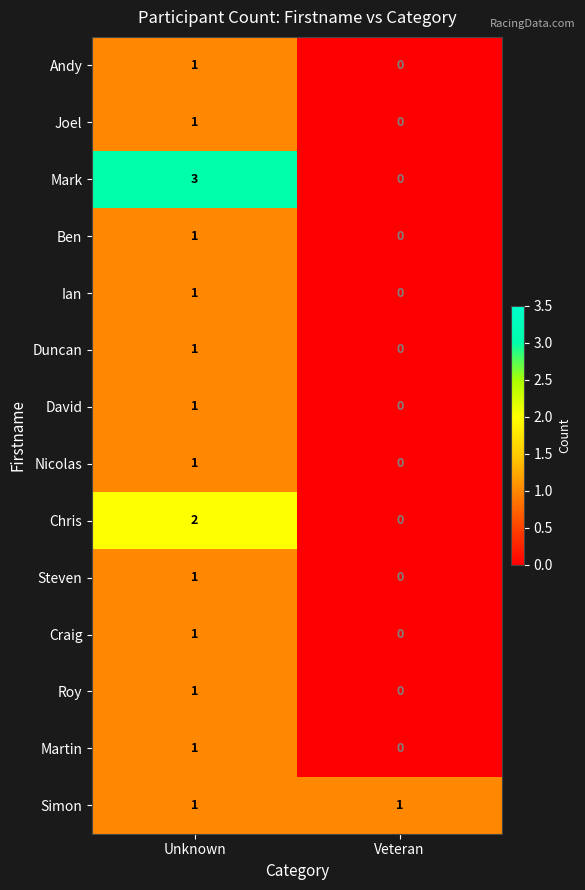

Rank the categories by Duncan value from highest to lowest.

Unknown, Veteran